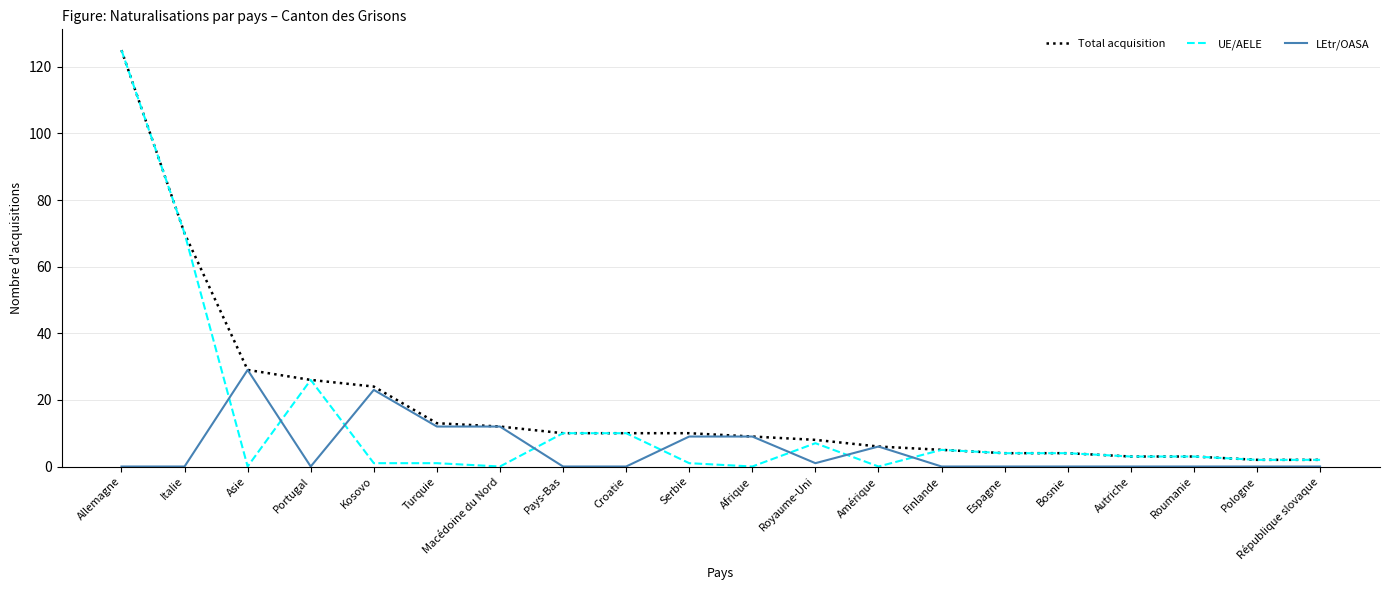

Reading left to right, list all the values displayed in this chart.

Total acquisition: 125	70	29	26	24	13	12	10	10	10	9	8	6	5	4	4	3	3	2	2
UE/AELE: 125	70	0	26	1	1	0	10	10	1	0	7	0	5	4	4	3	3	2	2
LEtr/OASA: 0	0	29	0	23	12	12	0	0	9	9	1	6	0	0	0	0	0	0	0